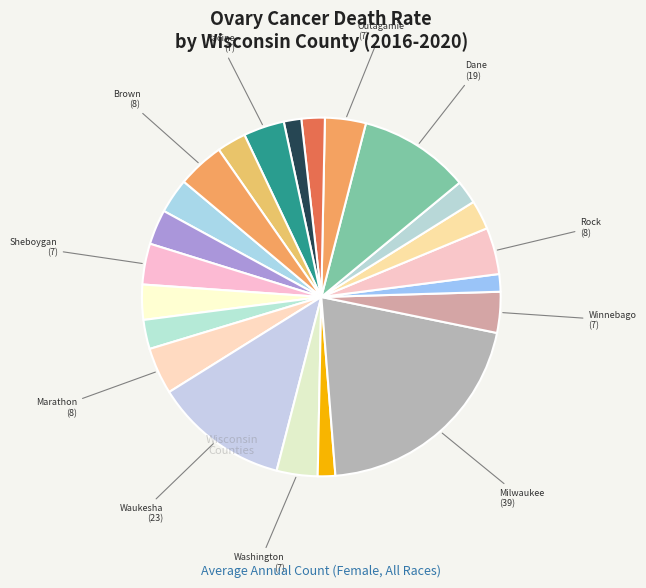

Count the number of slices in the pie.

22